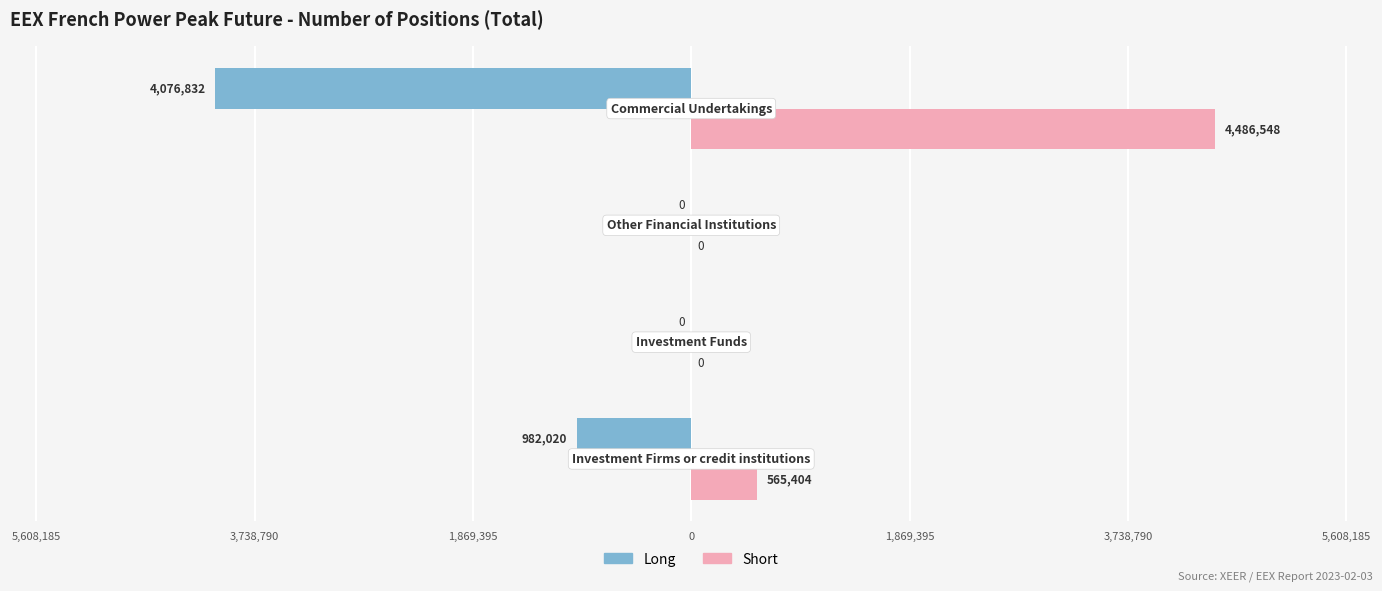

What are all the series names shown in the legend?

Long, Short